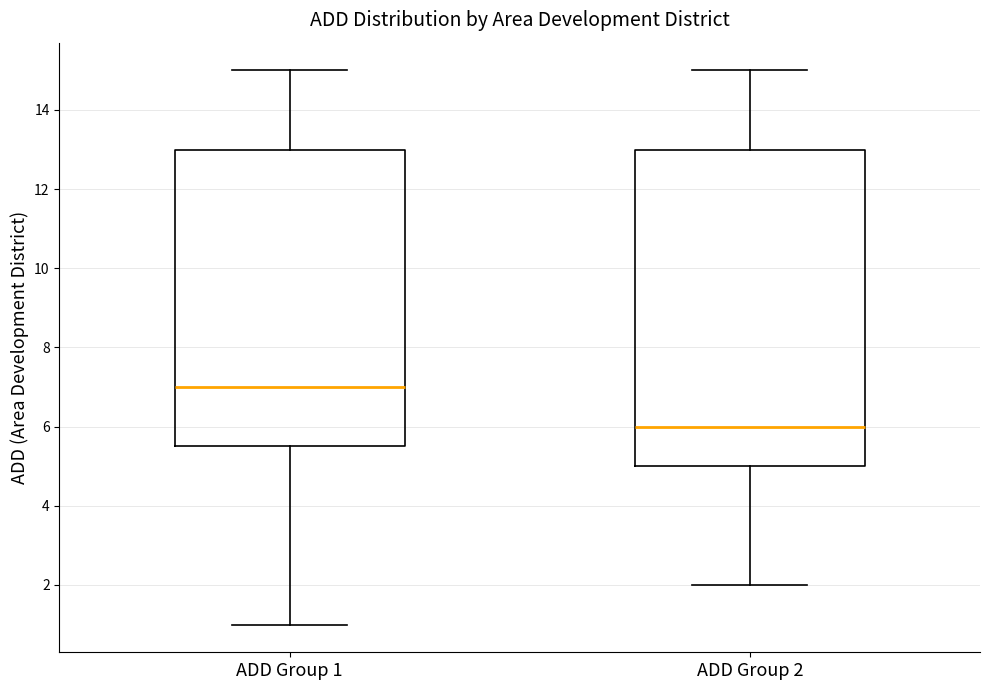

Reading left to right, read every box against the y-axis: the position of its median line, the range the box covers, and the ends of its whiskers. The values are not printed on the chart, so give them approximately, as read against the axis.

ADD Group 1: median 7.0, box 5.6 to 13.0, whiskers 1.0 to 15.0
ADD Group 2: median 6.0, box 5.0 to 13.0, whiskers 2.0 to 15.0